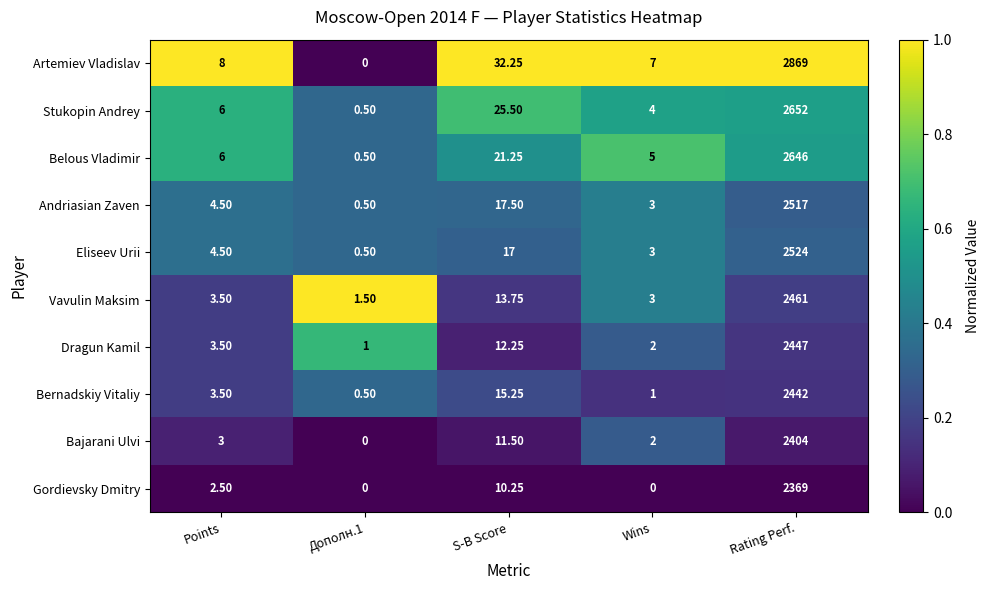

Which series changed the most between Wins and Rating Perf.?

Artemiev Vladislav